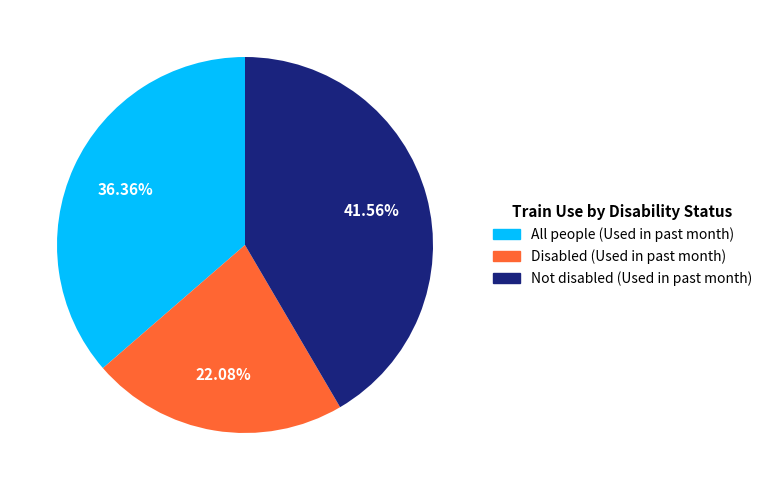

Does Not disabled (Used in past month) represent more than half of the total?

No